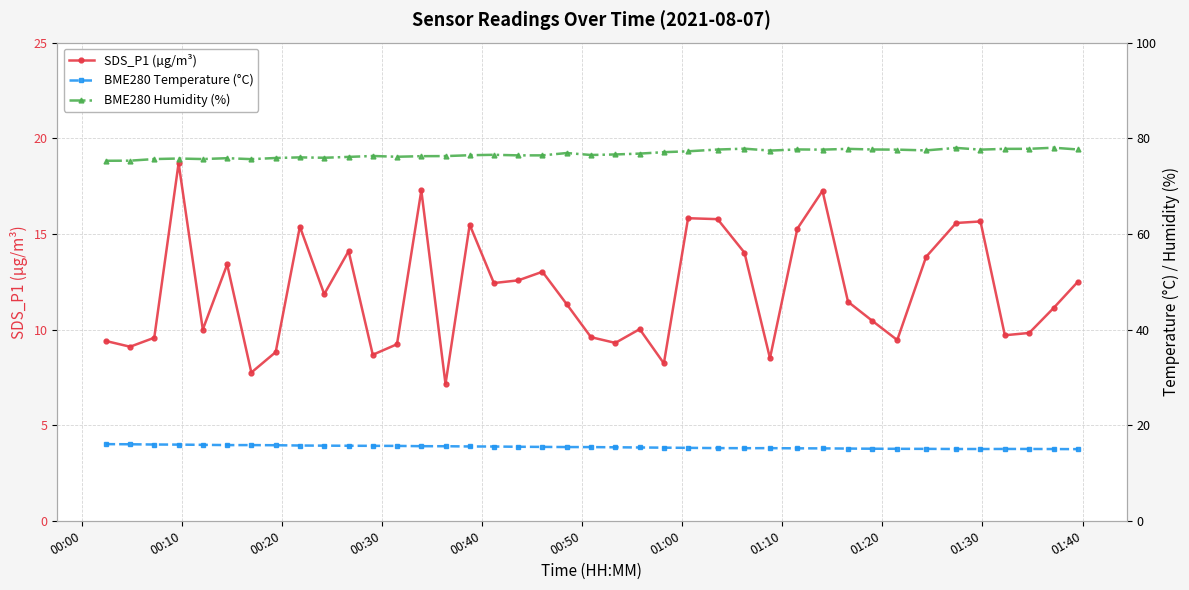

How many interior local valleys does the BME280 Temperature (°C) series have?

1